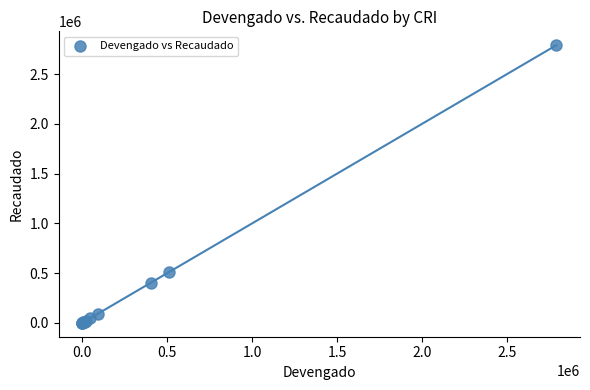

What Y value in the scatter plot is closest to 1395388?

511272.3